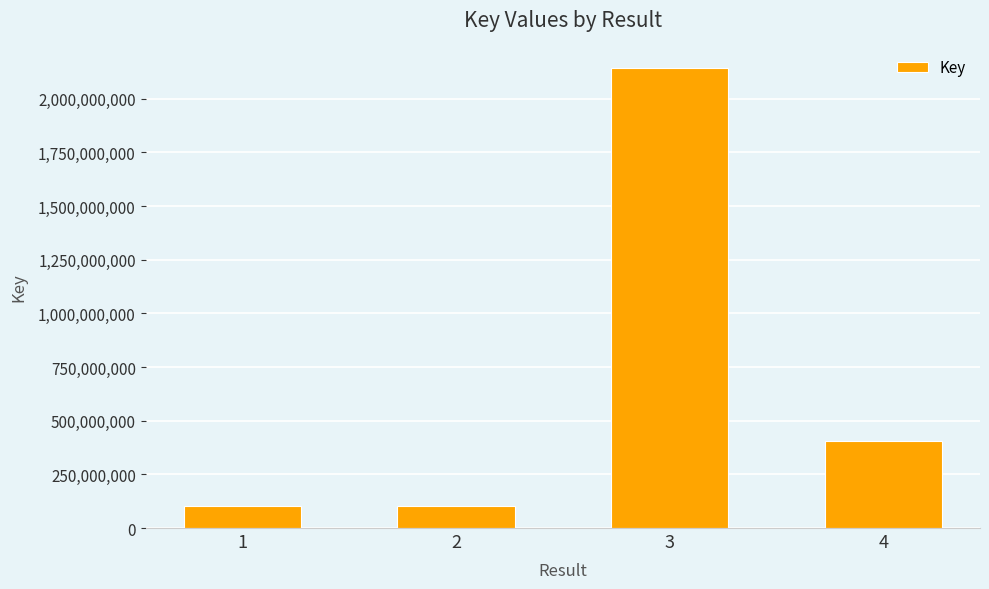

Is it true that the value at 3 is 2922173917?

False